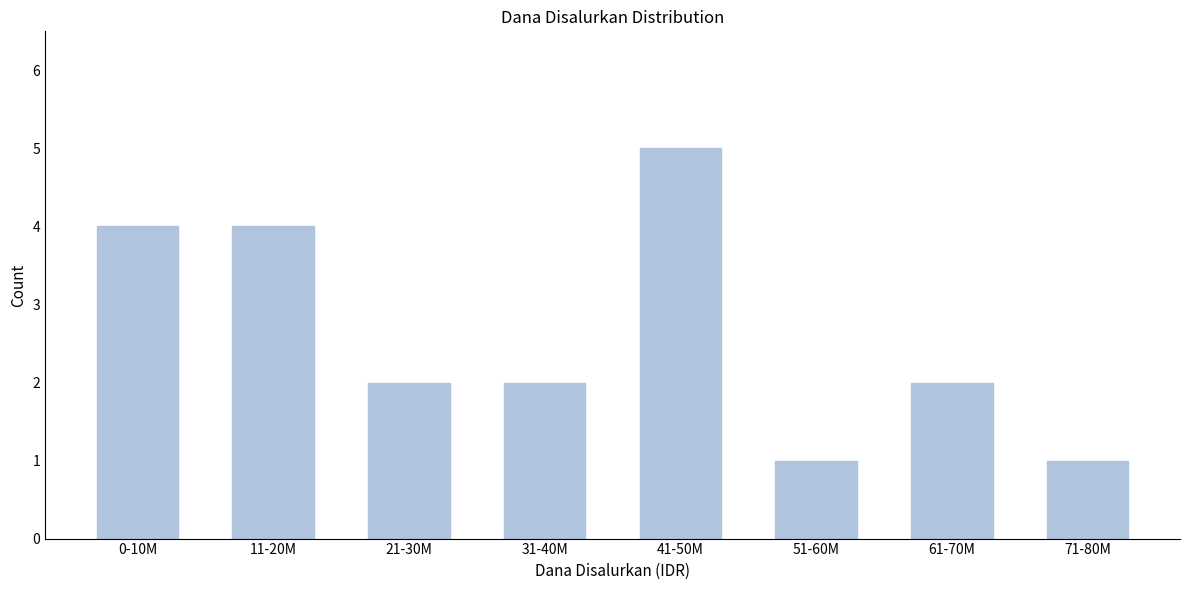

Reading left to right, transcribe all the data shown in this chart.

0-10M=4	11-20M=4	21-30M=2	31-40M=2	41-50M=5	51-60M=1	61-70M=2	71-80M=1